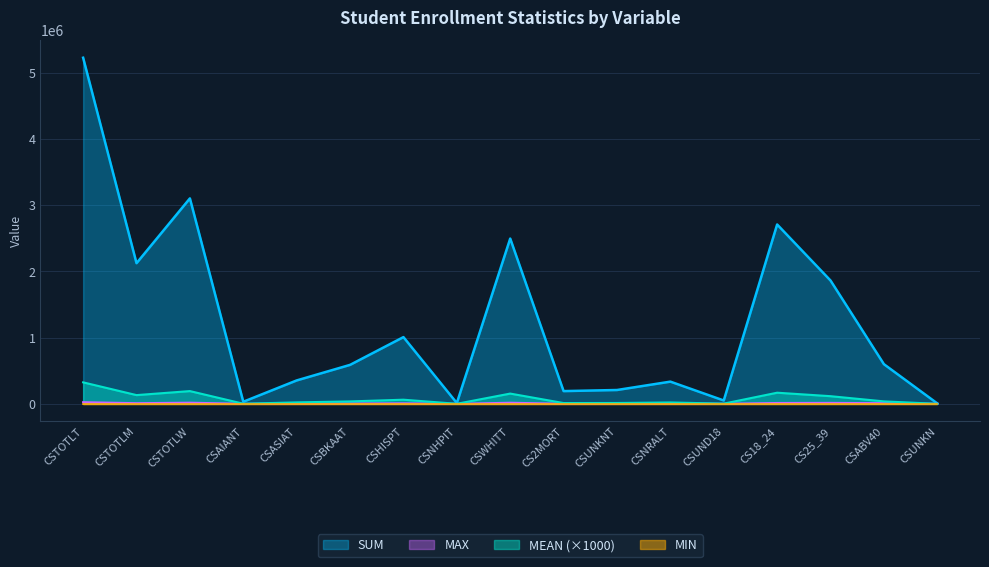

At which category is the sum across all series the highest?

CSTOTLT